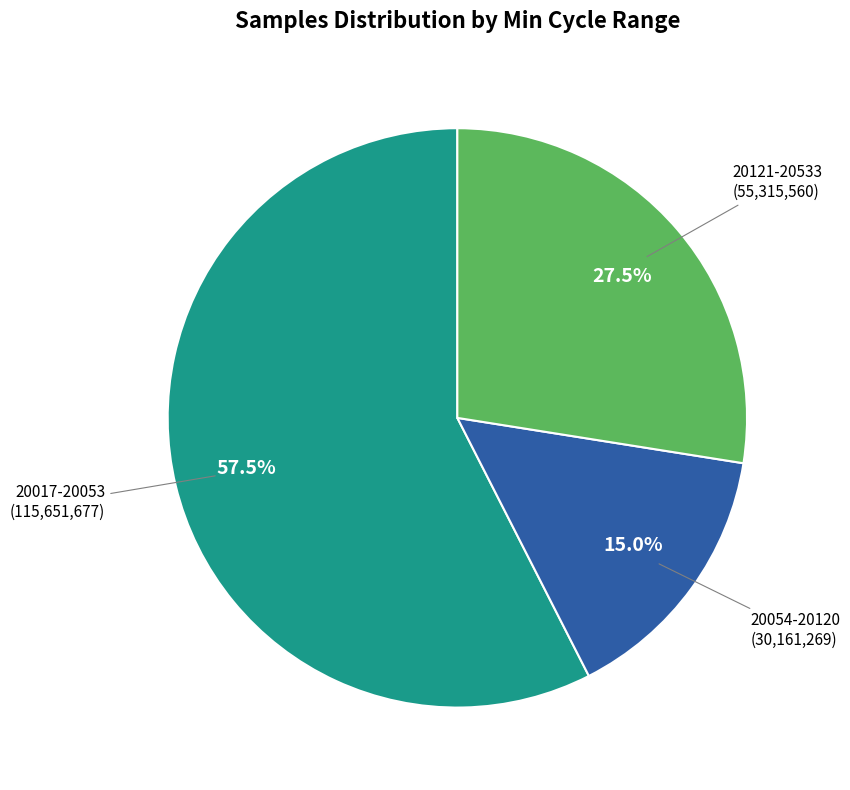

How many segments does this pie chart have?

3